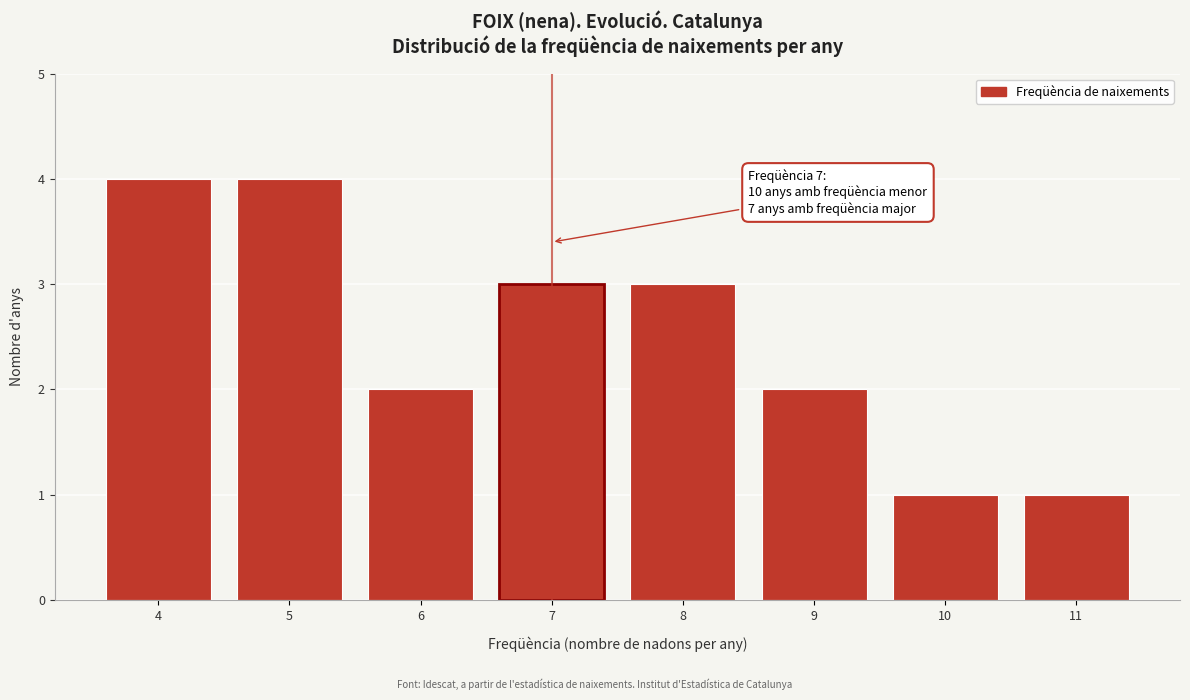

Reading left to right, transcribe all the data shown in this chart.

4	4	2	3	3	2	1	1